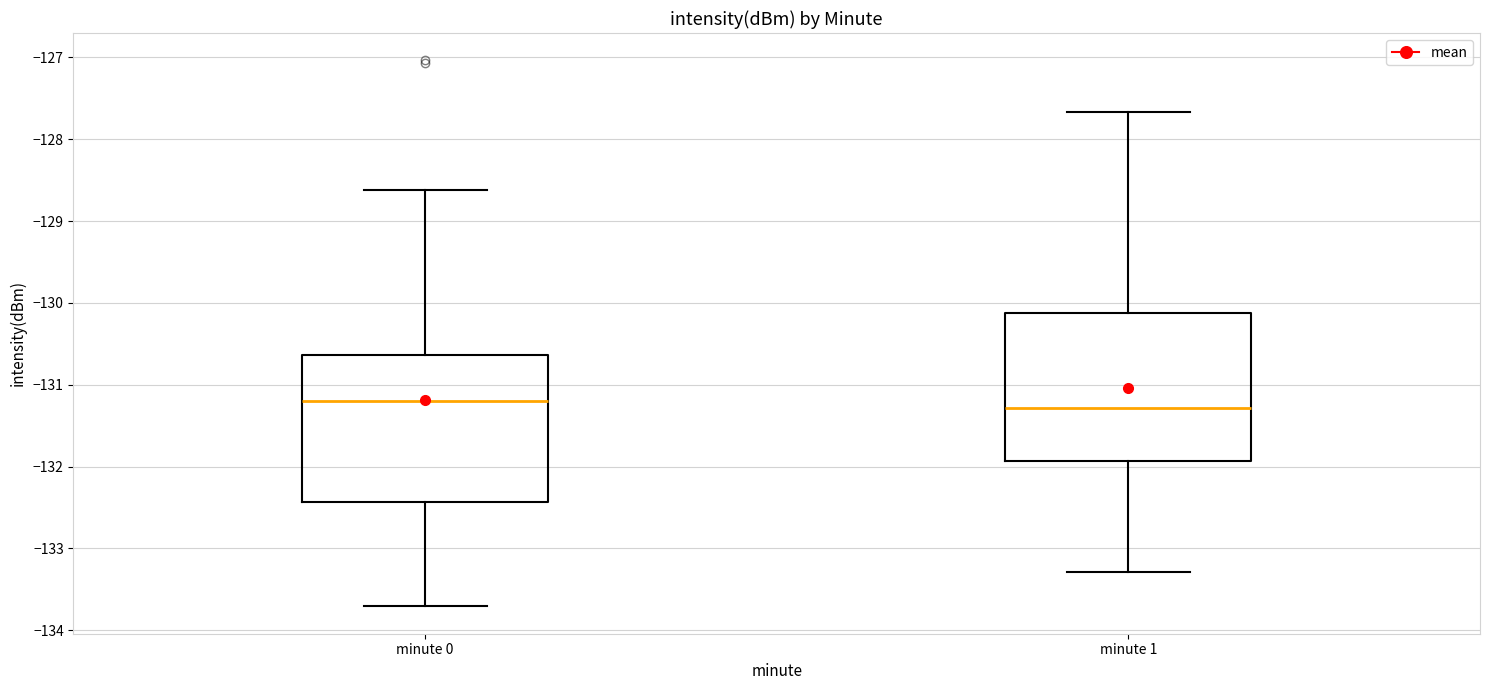

Reading left to right, read every box against the y-axis: the position of its median line, the range the box covers, and the ends of its whiskers. The values are not printed on the chart, so give them approximately, as read against the axis.

minute 0: median -131.2, box -132.4 to -130.6, whiskers -133.7 to -128.6
minute 1: median -131.3, box -131.9 to -130.1, whiskers -133.3 to -127.7